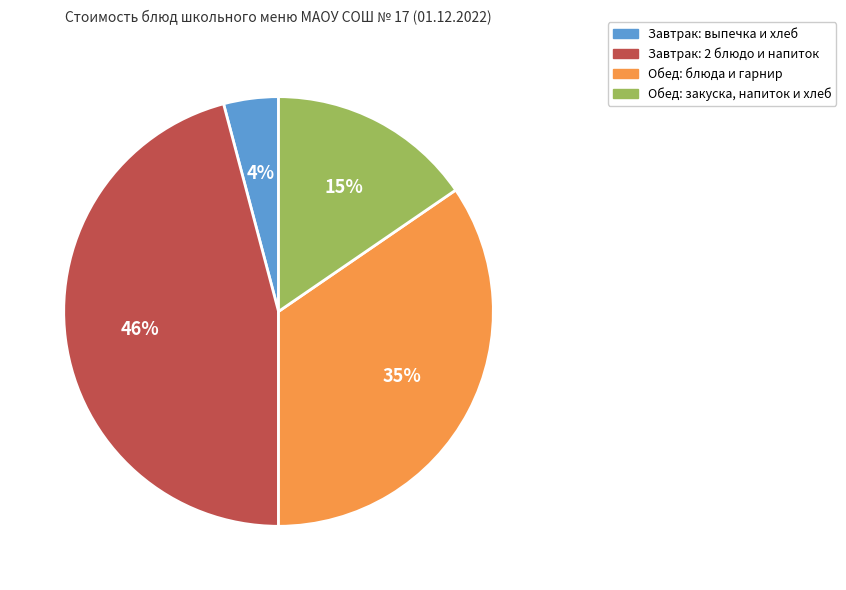

Is there a majority slice in this chart?

No